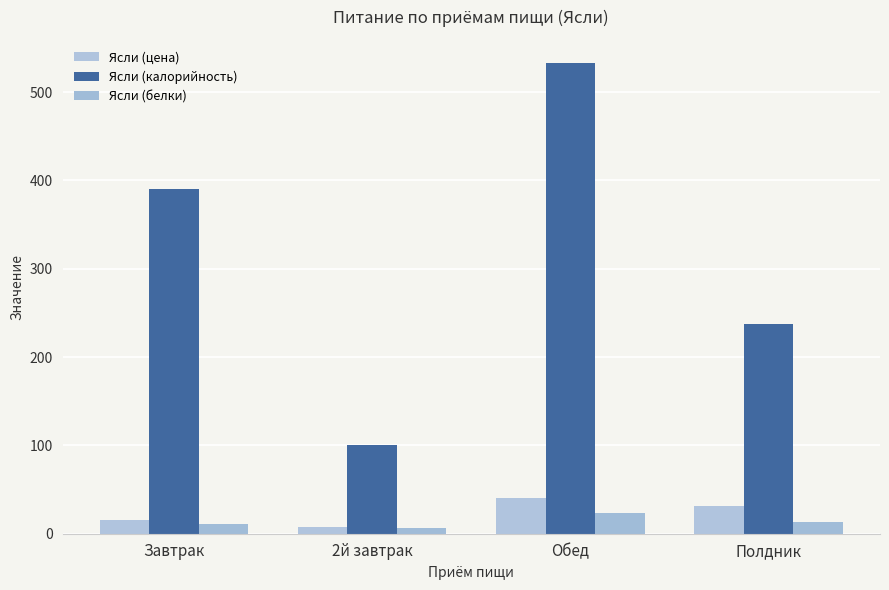

How many bars are there in total?

12